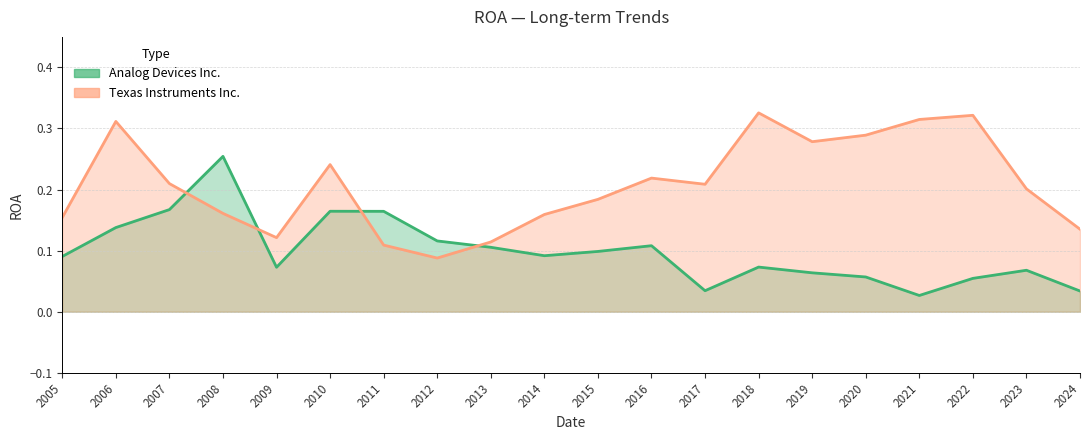

Reading left to right, extract all data points from this chart.

Analog Devices Inc.: 2005=0.1	2006=0.1	2007=0.2	2008=0.3	2009=0.1	2010=0.2	2011=0.2	2012=0.1	2013=0.1	2014=0.1	2015=0.1	2016=0.1	2017=0.0	2018=0.1	2019=0.1	2020=0.1	2021=0.0	2022=0.1	2023=0.1	2024=0.0
Texas Instruments Inc.: 2005=0.2	2006=0.3	2007=0.2	2008=0.2	2009=0.1	2010=0.2	2011=0.1	2012=0.1	2013=0.1	2014=0.2	2015=0.2	2016=0.2	2017=0.2	2018=0.3	2019=0.3	2020=0.3	2021=0.3	2022=0.3	2023=0.2	2024=0.1